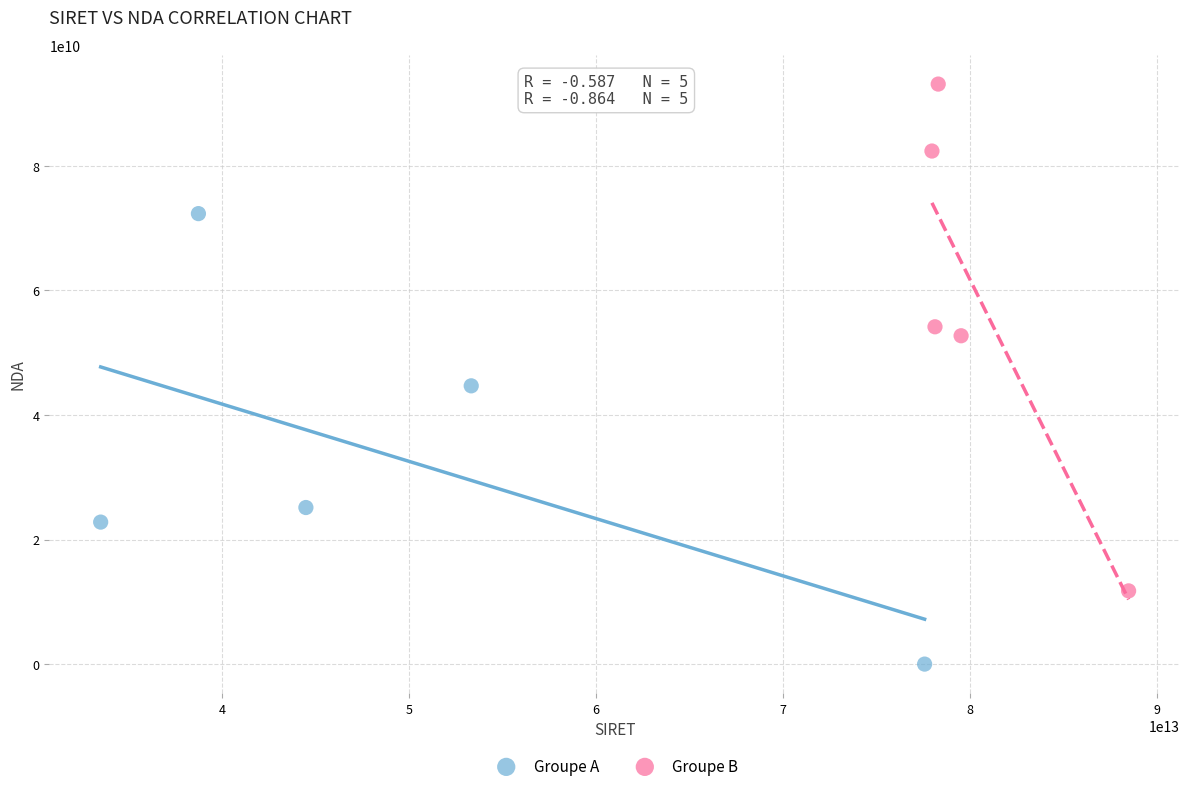

Which series contains the lowest Y value?

Groupe A